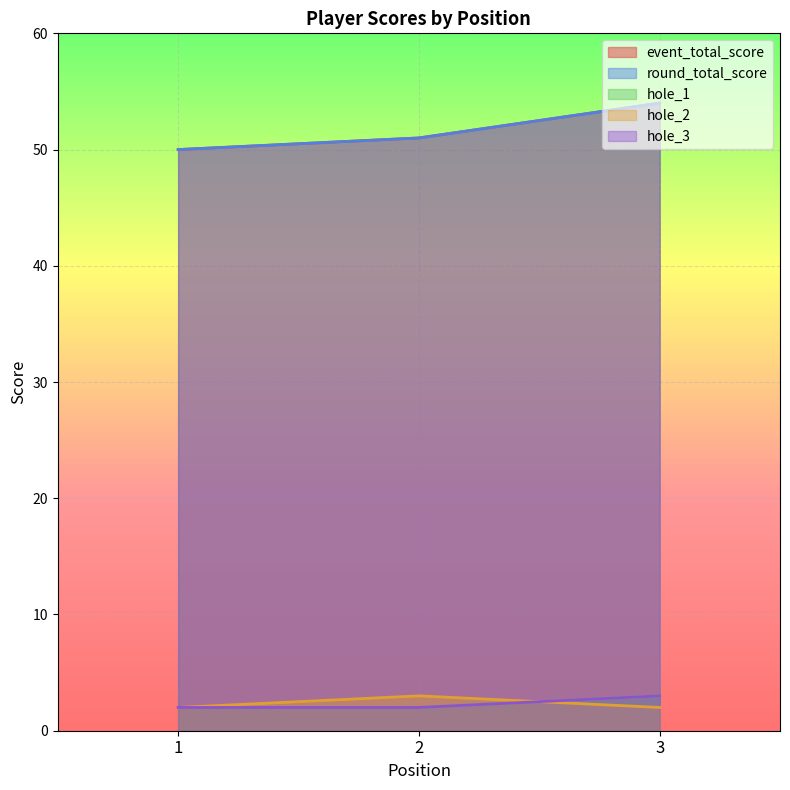

What is the total value across all series at 3?

116